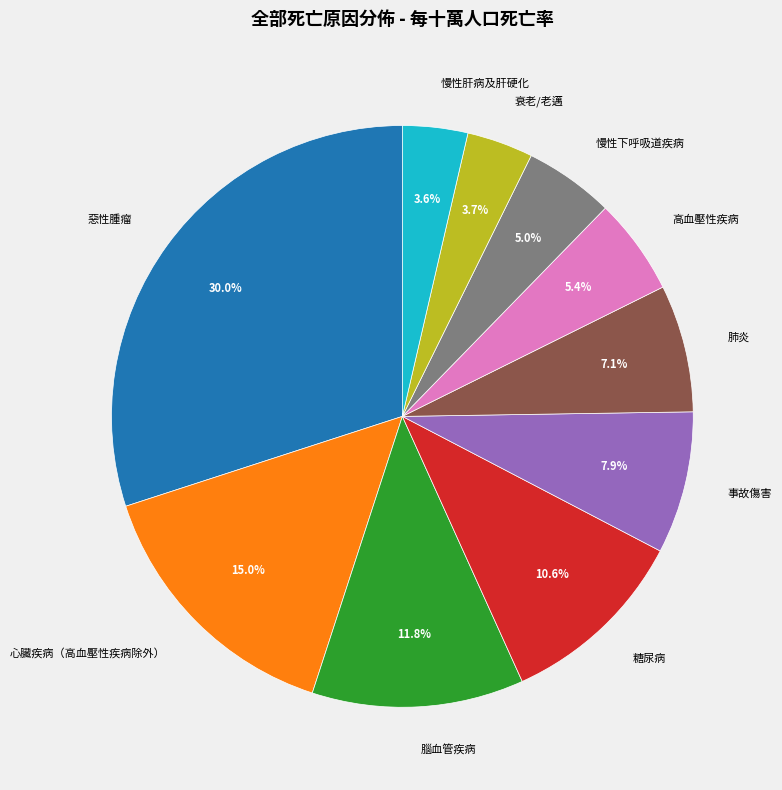

Between 惡性腫瘤 and 慢性下呼吸道疾病, which is larger?

惡性腫瘤